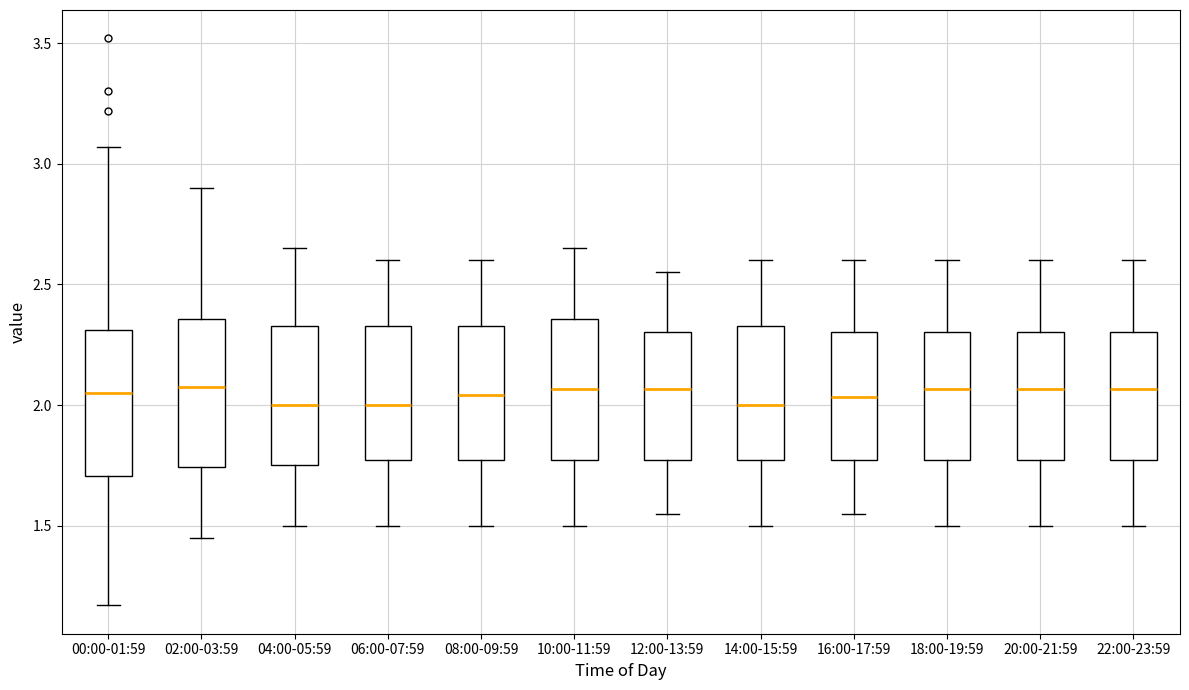

Where does the lower whisker of the box for 16:00-17:59 end on the y-axis? The values are not printed on the chart, so give them approximately, as read against the axis.

1.55